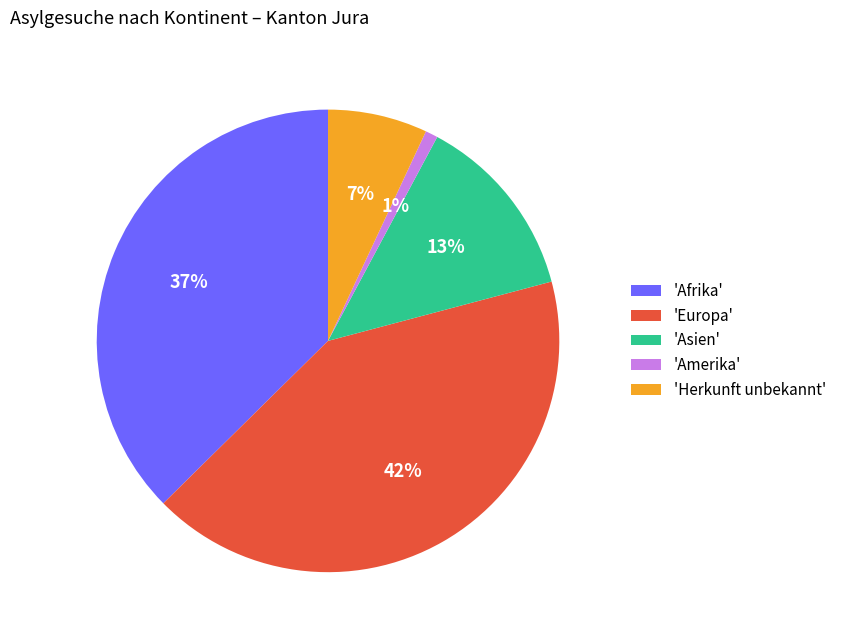

What percentage is the 'Afrika' slice, to the nearest percent?

37%